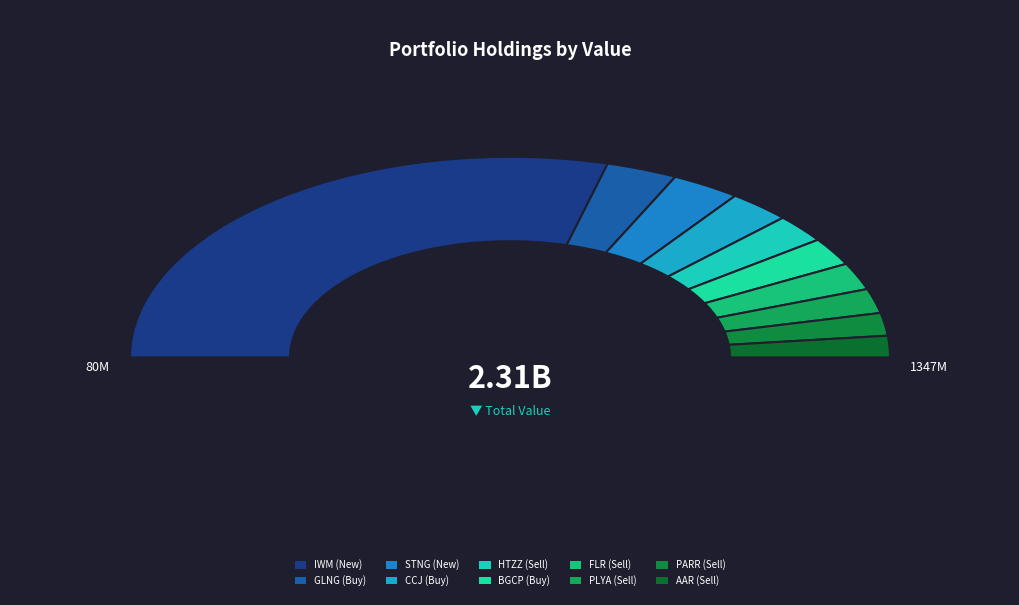

Is the sum of PLYA (Sell) and FLR (Sell) greater than half?

No